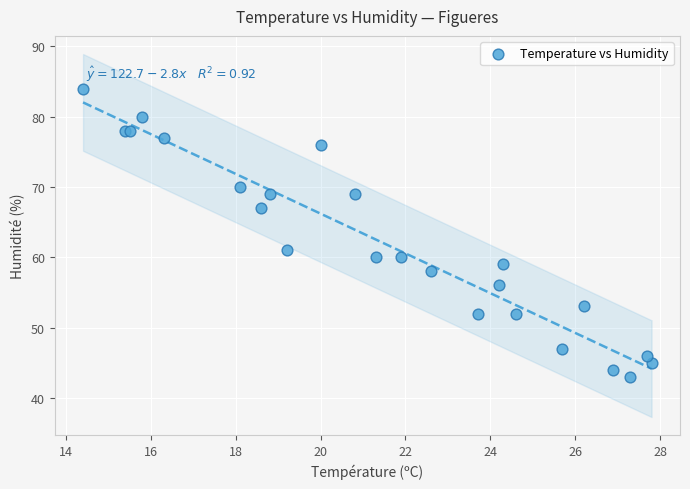

What Y value in the scatter plot is closest to 63?

61